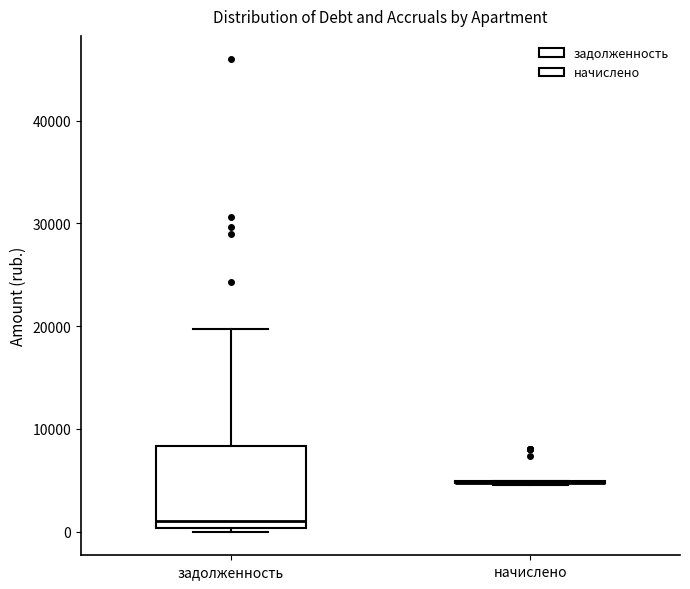

Reading left to right, read every box against the y-axis: the position of its median line, the range the box covers, and the ends of its whiskers. The values are not printed on the chart, so give them approximately, as read against the axis.

задолженность: median 1000, box 0 to 8000, whiskers 0 (just below the box's lower edge) to 20000
начислено: box collapsed to a line at 5000, whiskers 5000 to 5000